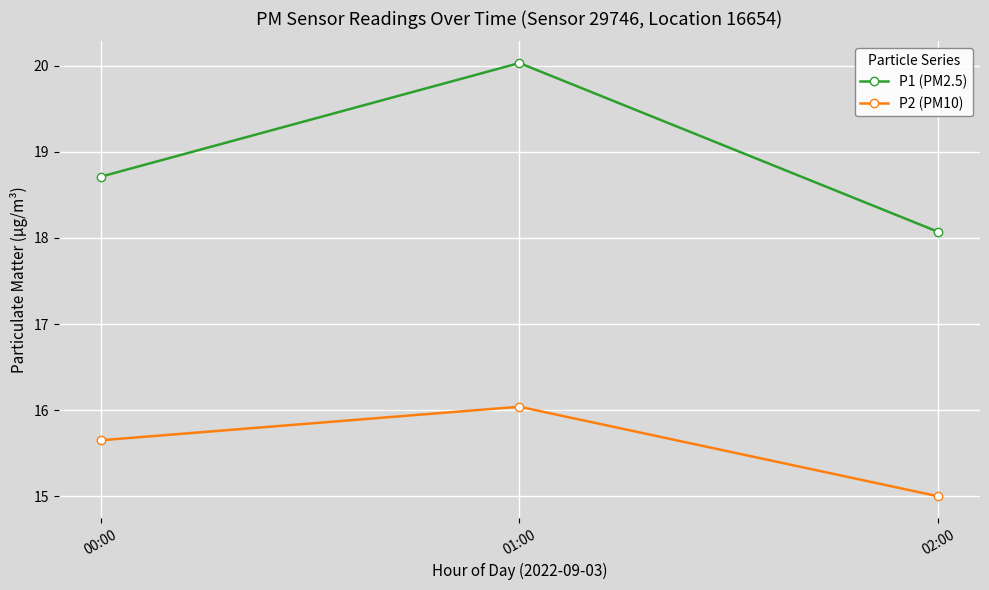

Which category has the lowest value in the P1 (PM2.5) series?

02:00